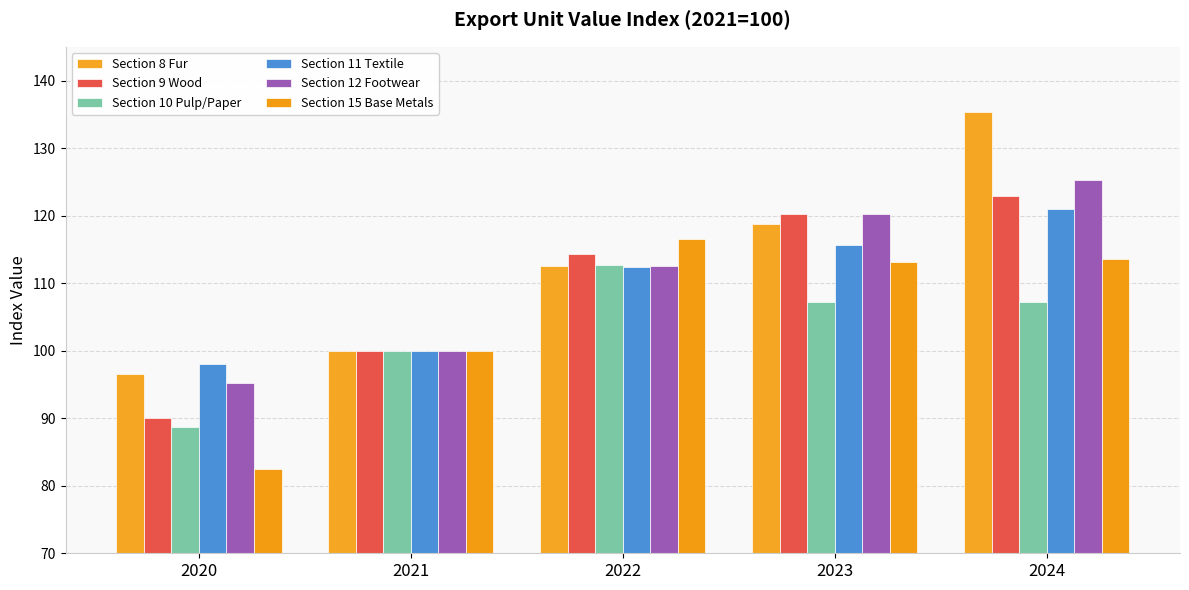

Where does the Section 12 Footwear series first go above 112?

2022